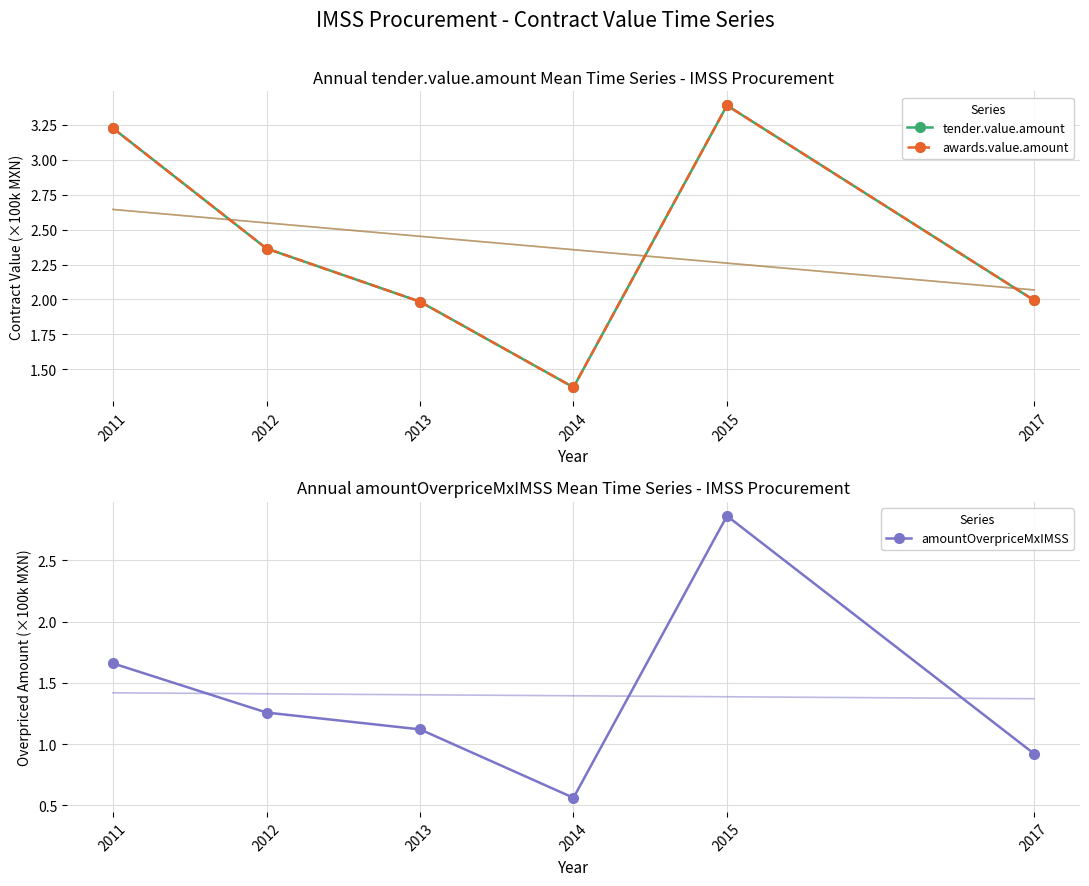

Rank the categories by tender.value.amount value from lowest to highest.

2014, 2013, 2017, 2012, 2011, 2015